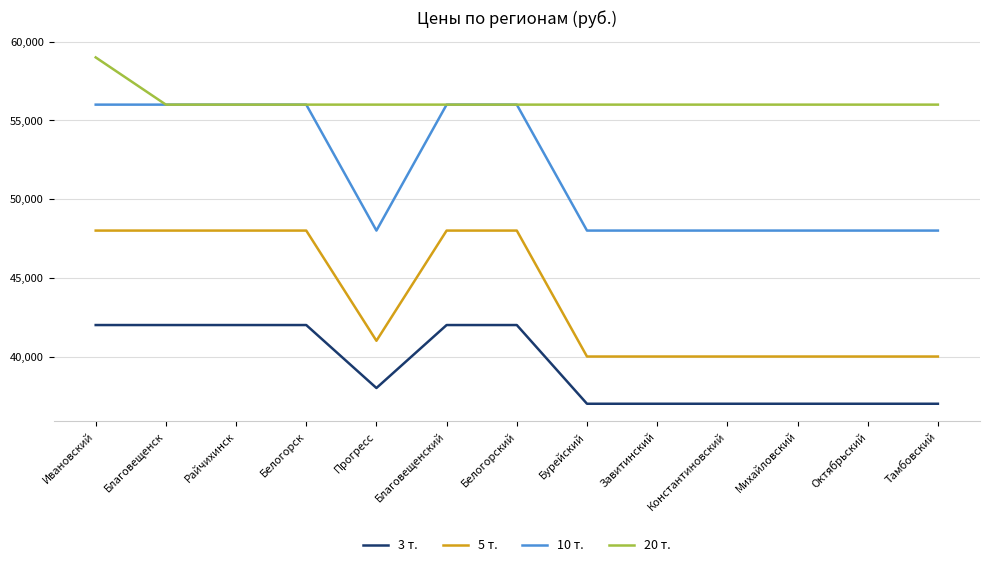

What is the minimum value for 3 т.?

37000